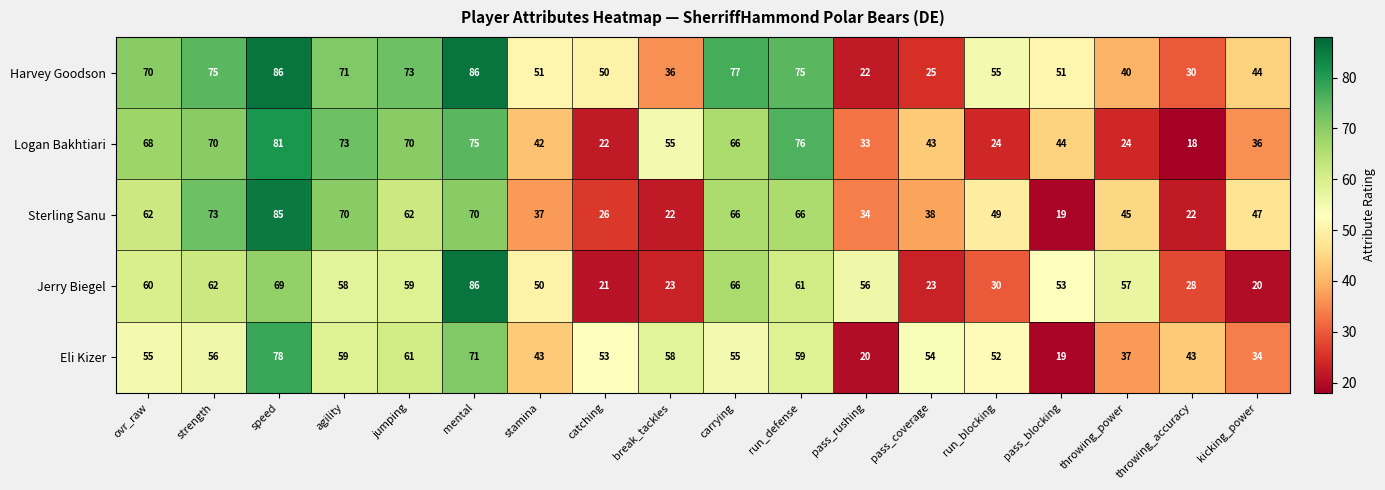

Where does the Sterling Sanu series first go above 49?

ovr_raw